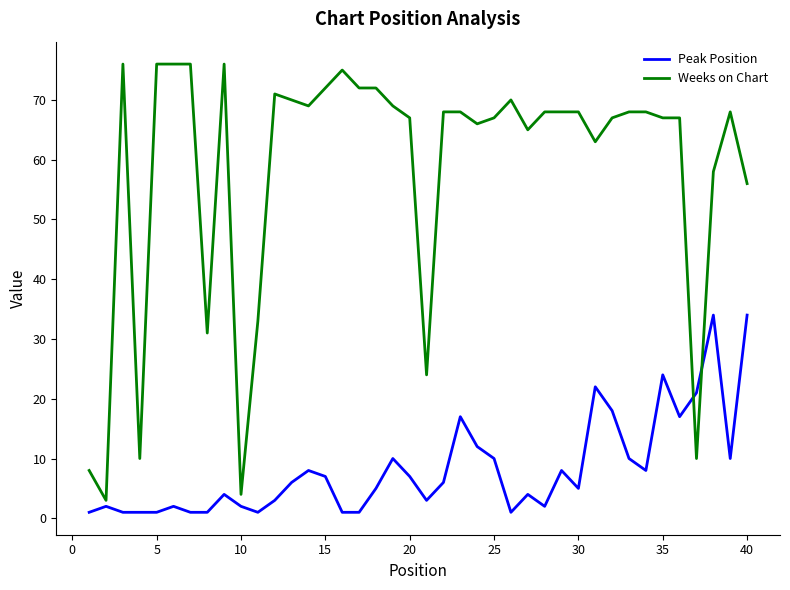

Which series ends up on top after the final intersection of Weeks on Chart and Peak Position?

Weeks on Chart